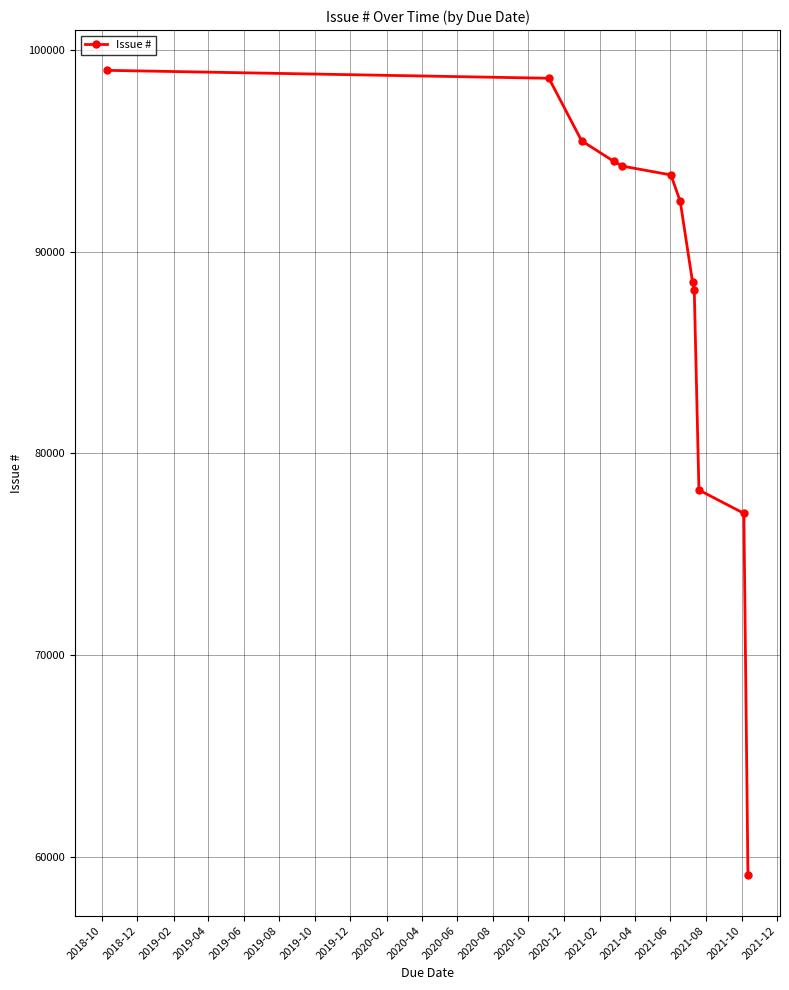

What is the value of the 6th point from the left?

93811